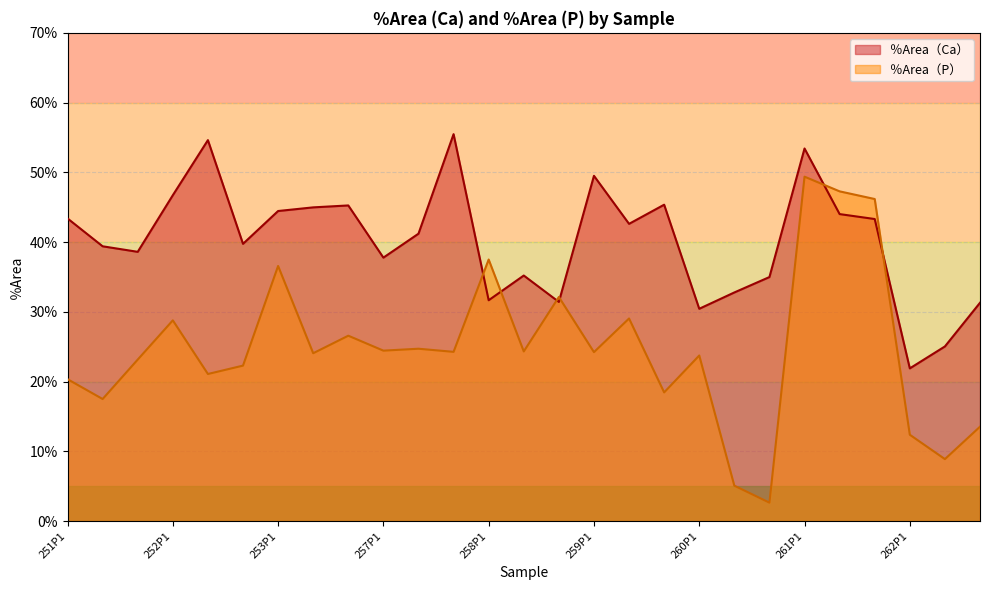

At how many categories does at least one series exceed 53?

3